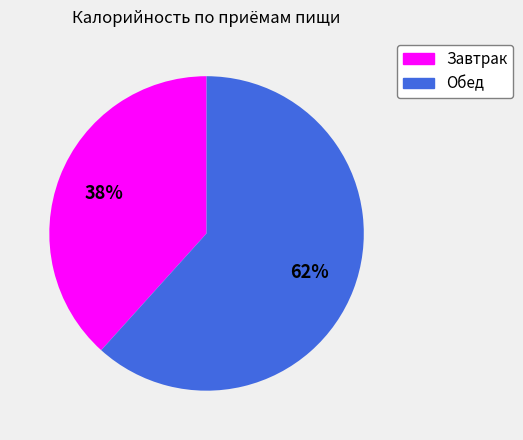

To the nearest percent, what is the combined percentage of Завтрак and Обед?

100%